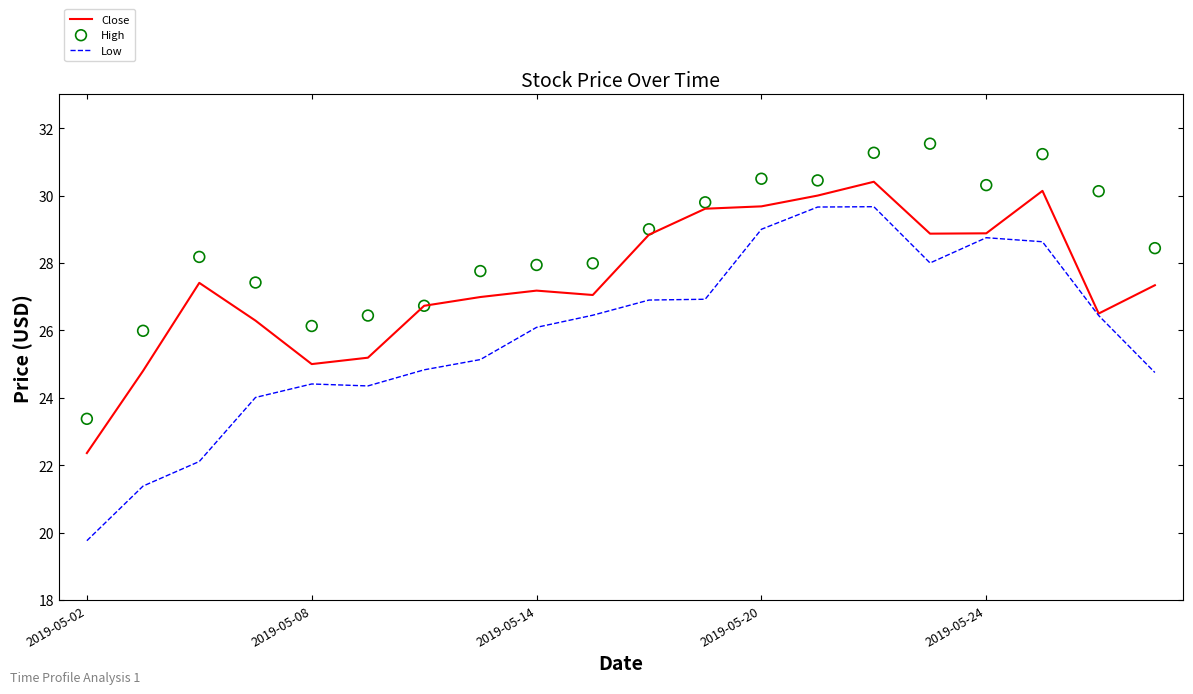

Which series has the largest total across all categories?

High